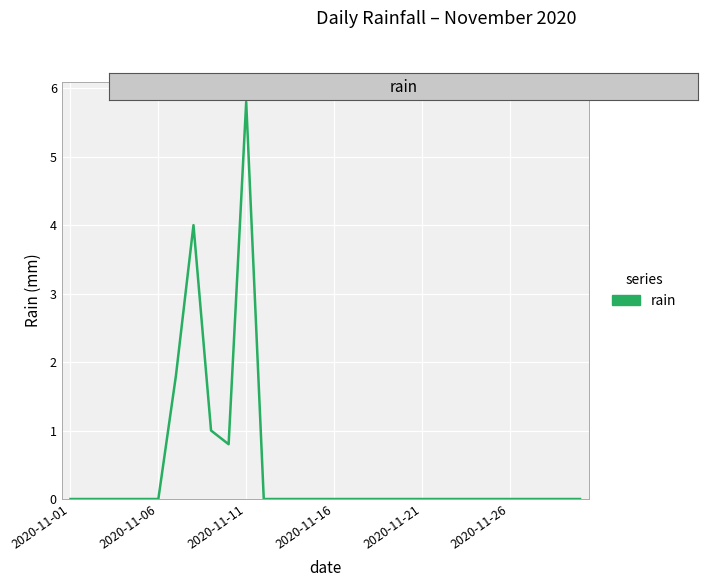

What is the difference between the maximum and minimum values?

5.8